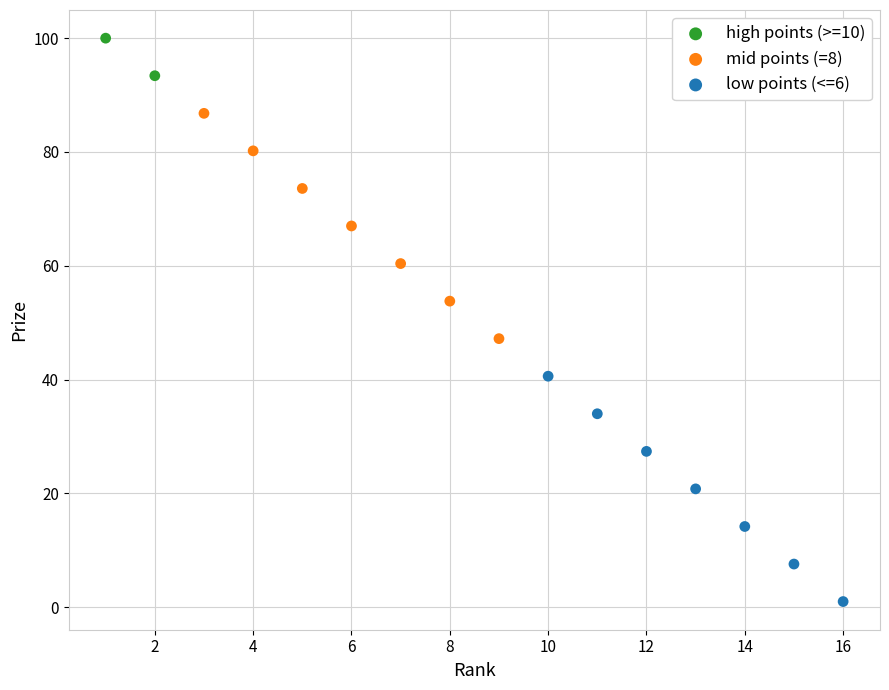

Which series has the widest spread of Y values?

low points (<=6)